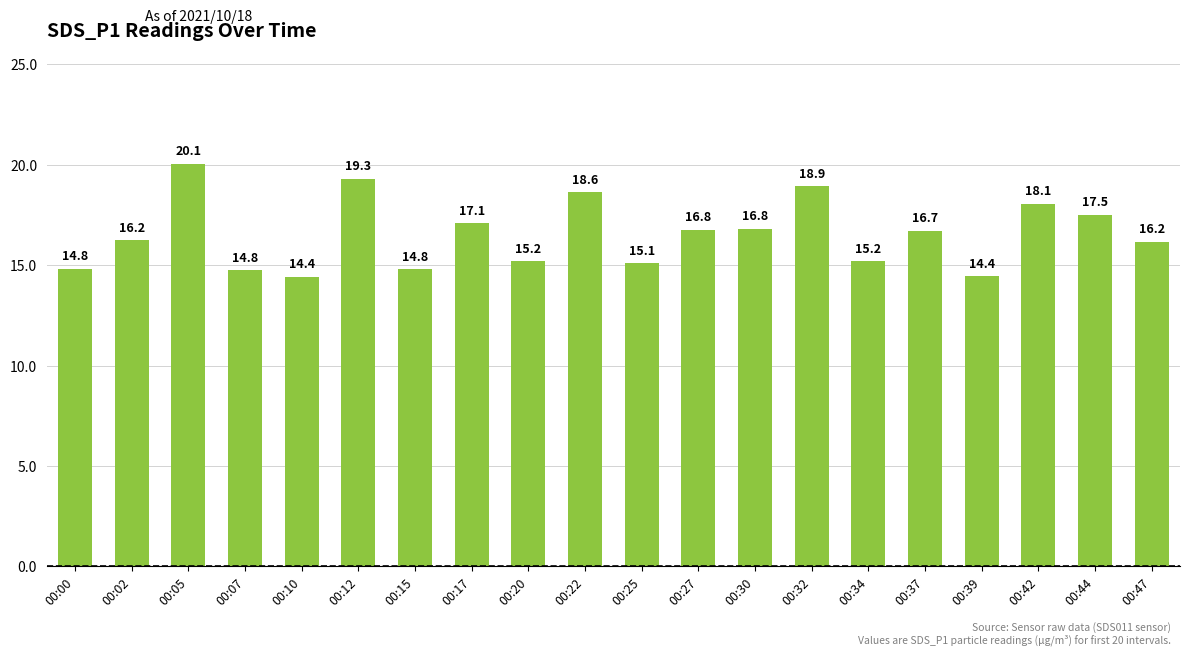

What is the sum of the values at 00:37 and 00:34?

31.9